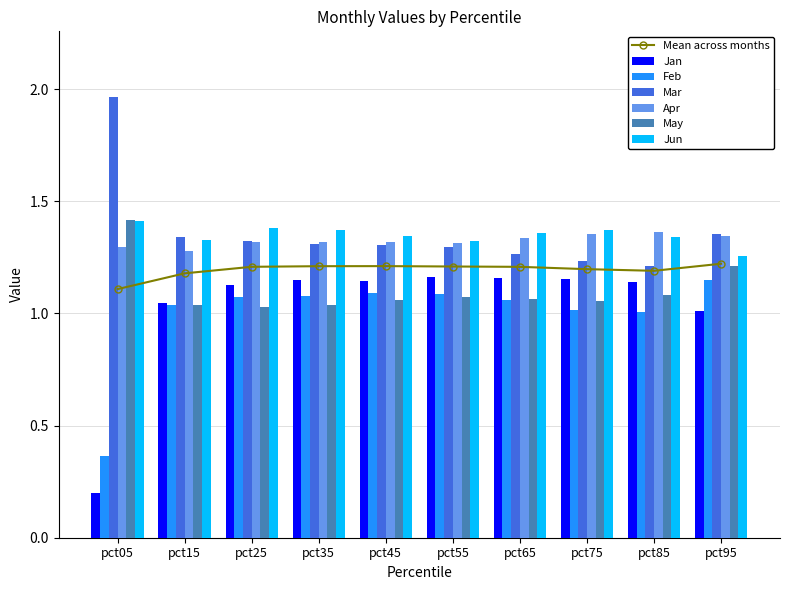

What is the value of the May bar at the 7th from the left?

1.1